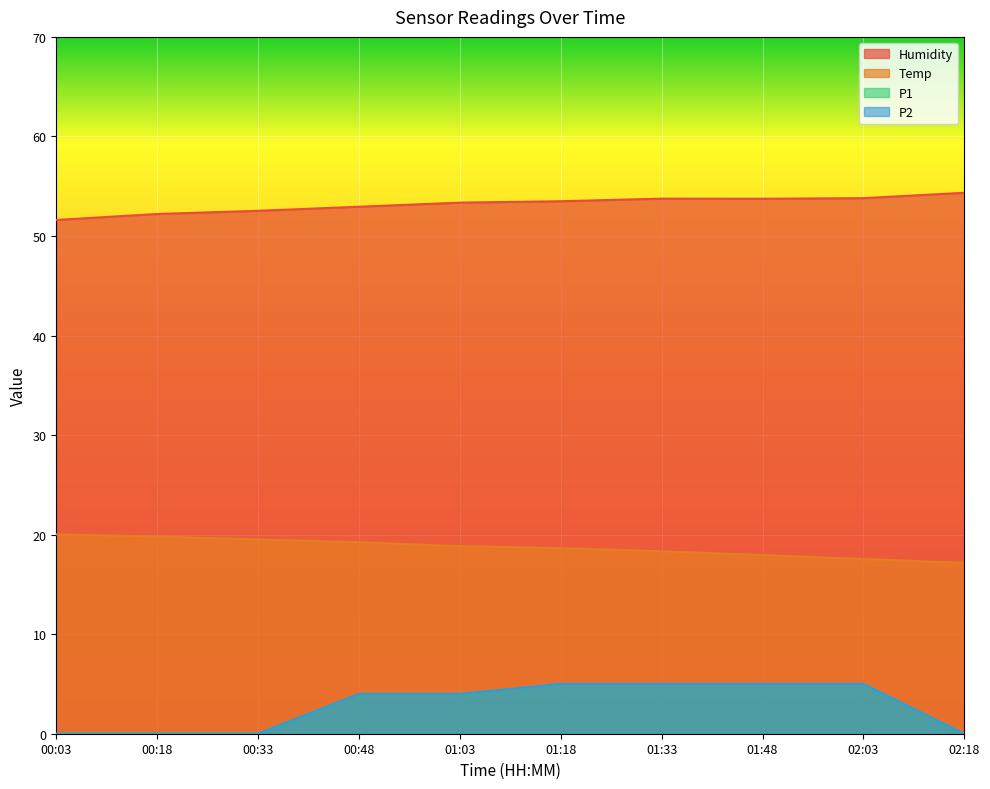

Which has a higher value, 01:48 or 00:48?

01:48